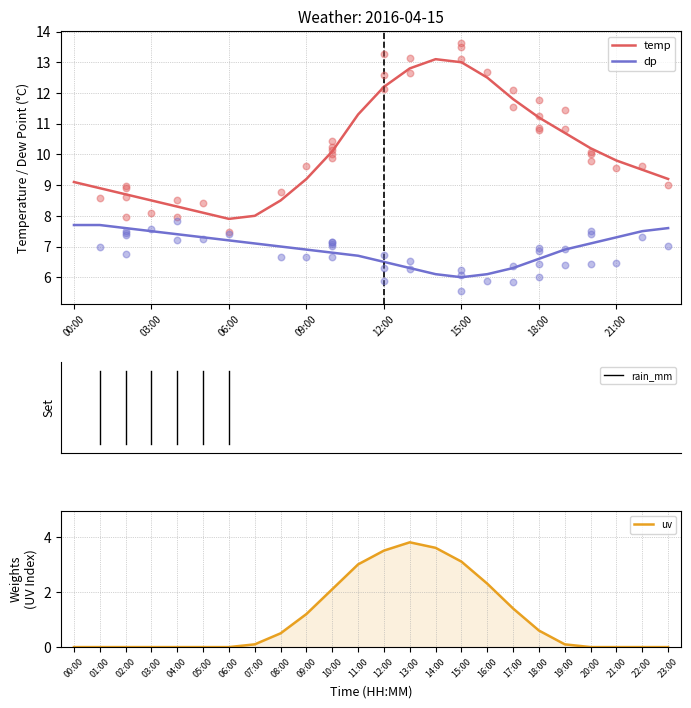

Which series has the largest total across all categories?

temp